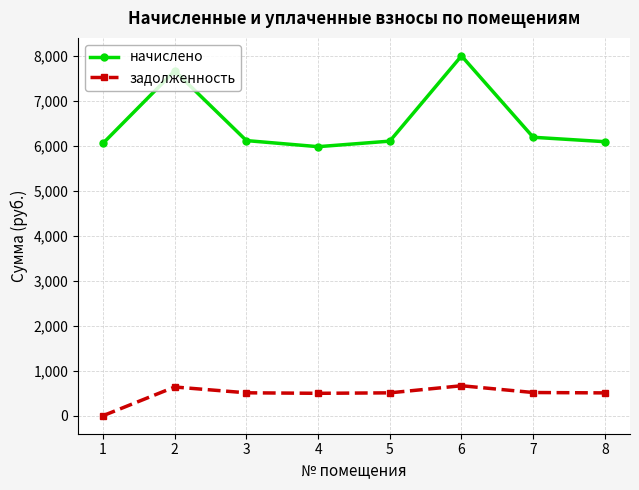

Read the задолженность value at 8.

507.9